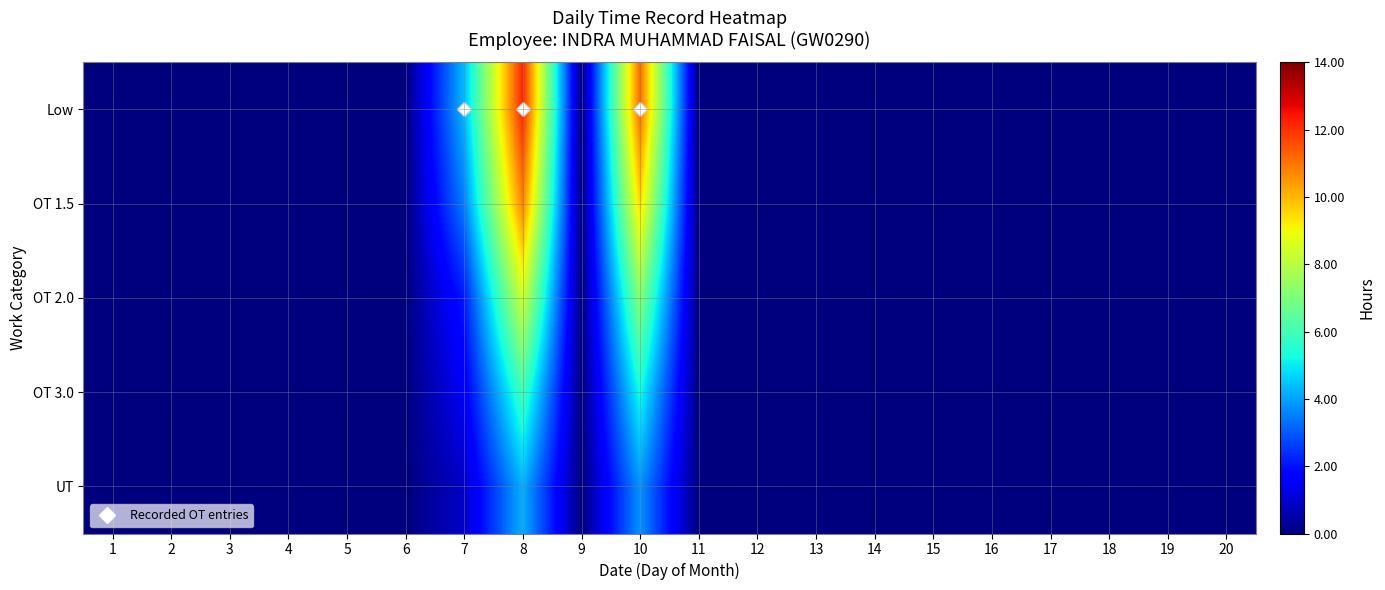

Which has a higher value, 2 or 9?

2